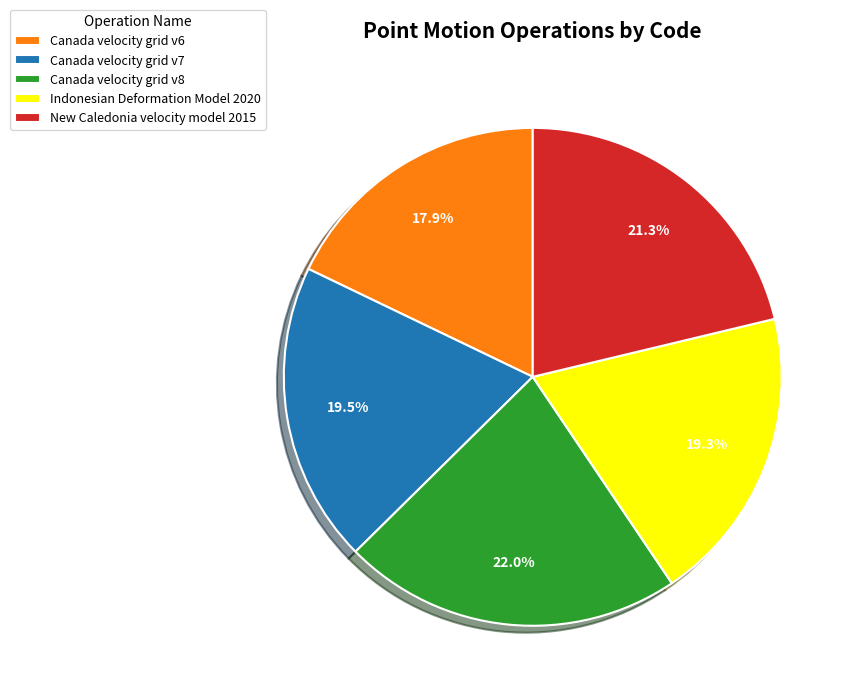

To the nearest percent, what is the average slice percentage?

20%